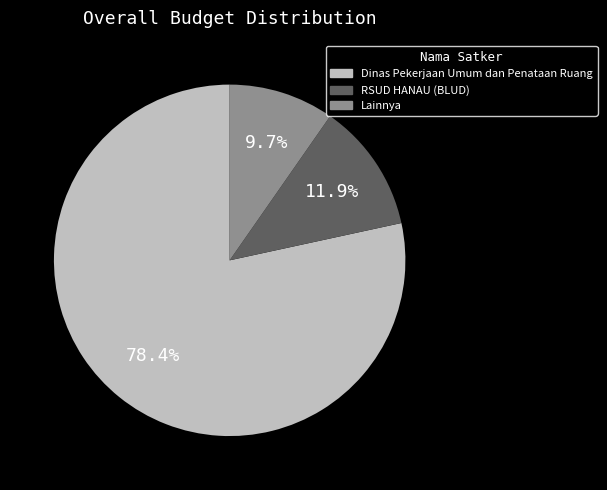

Does any single category account for the majority?

Yes